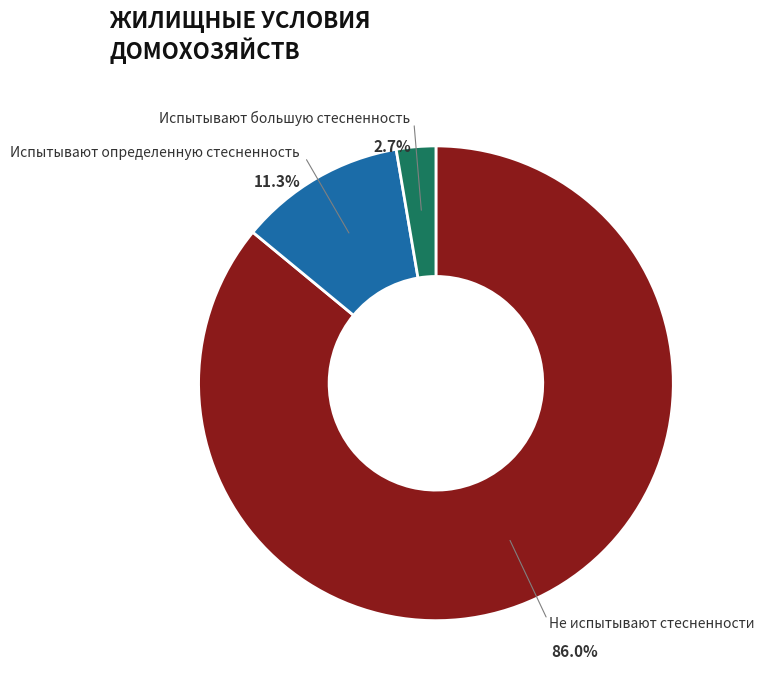

Does any single category account for the majority?

Yes